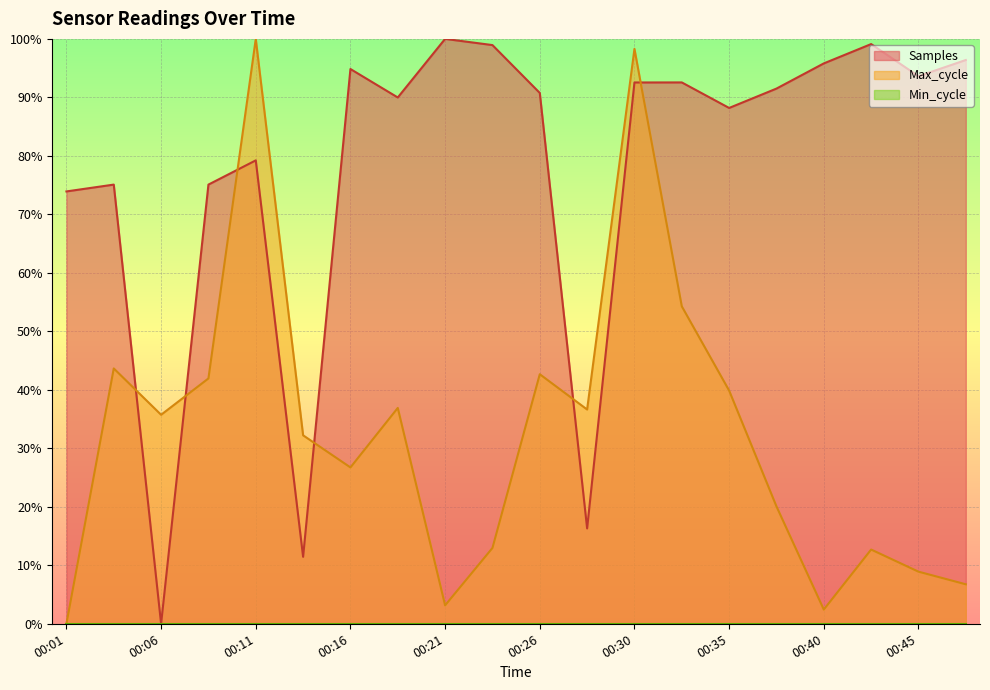

At which category does the chart reach its minimum across all series?

00:06